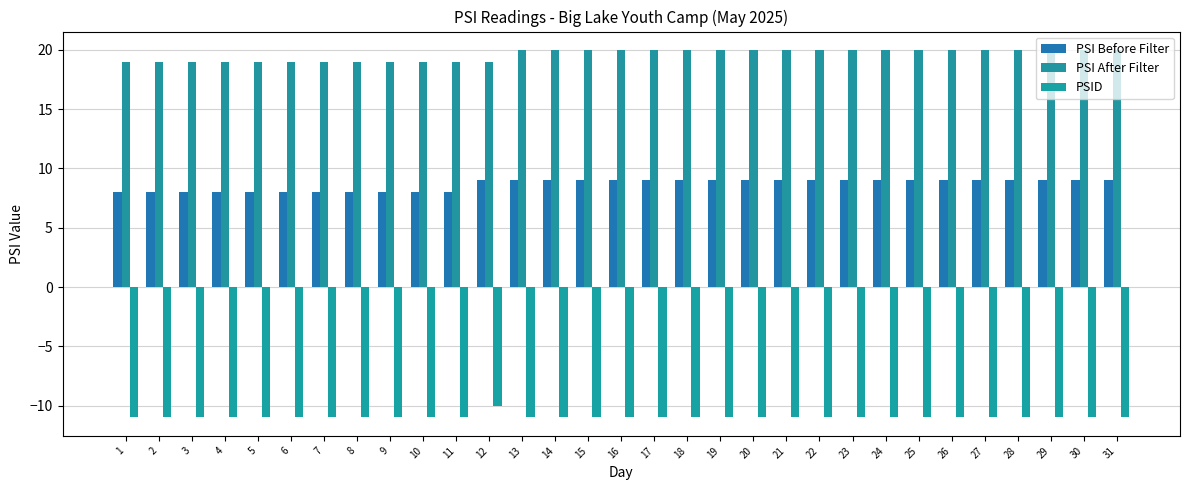

Which category has the highest value in the PSI After Filter series?

13